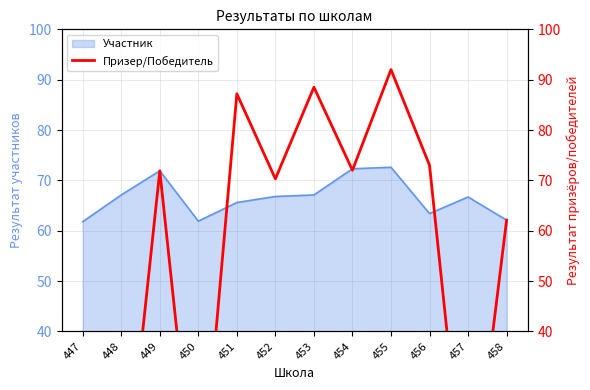

How many categories are shown in the chart?

12